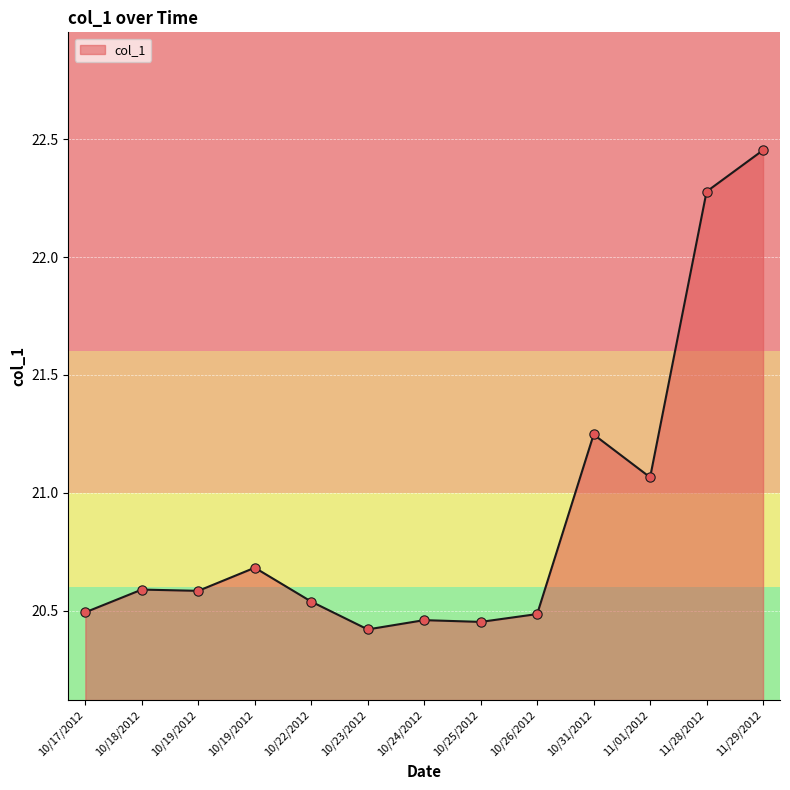

How many lines are shown in the chart?

1